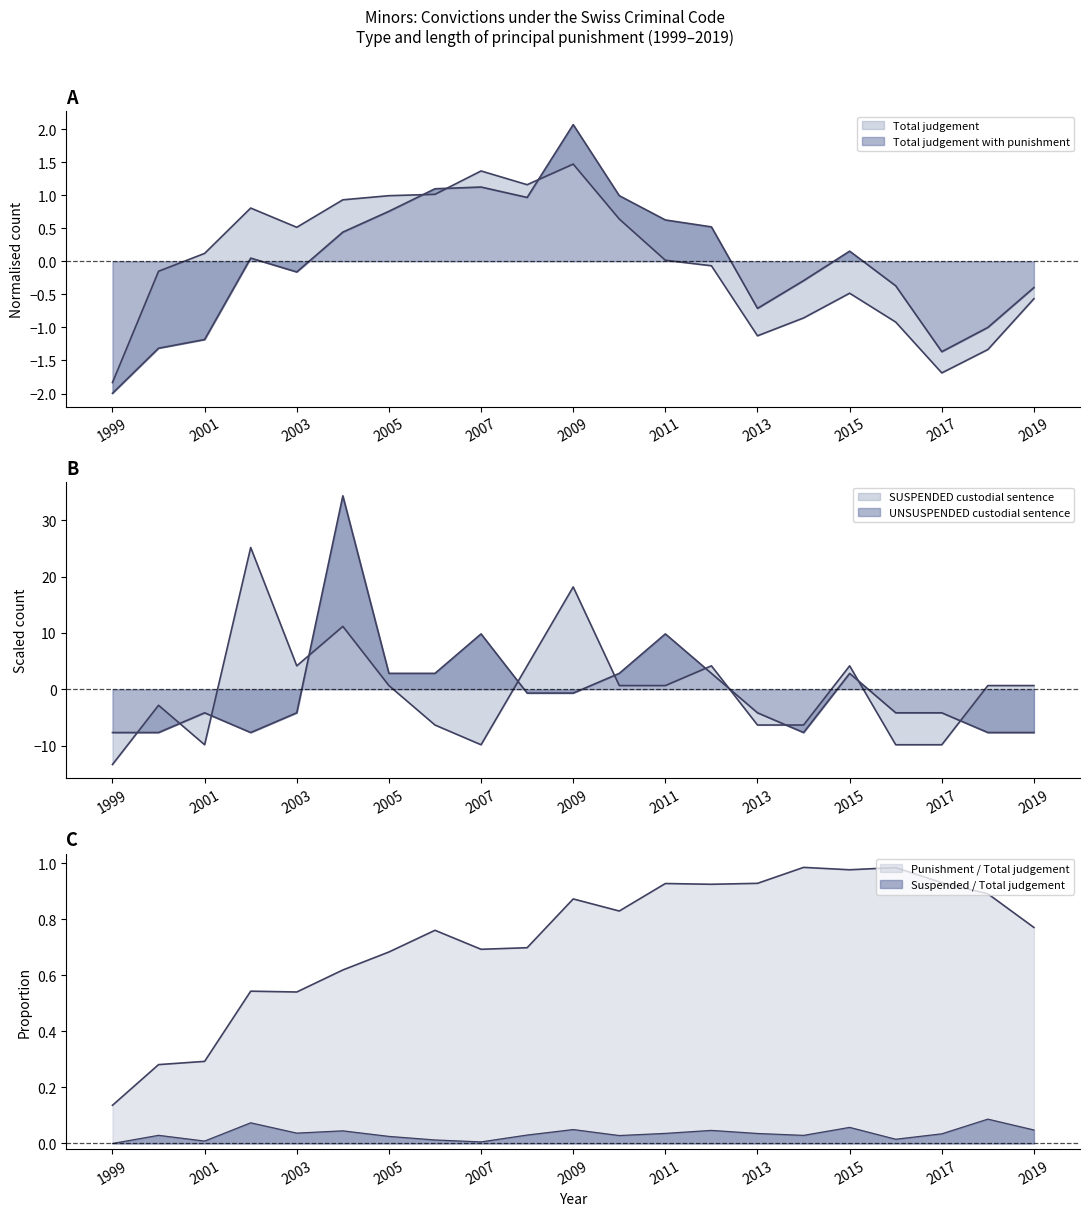

What is the difference between the highest and lowest values at 2016?

9.5